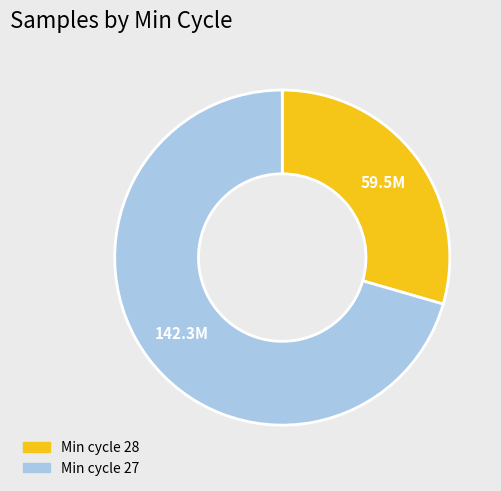

Is there any slice that represents more than half of the pie?

Yes